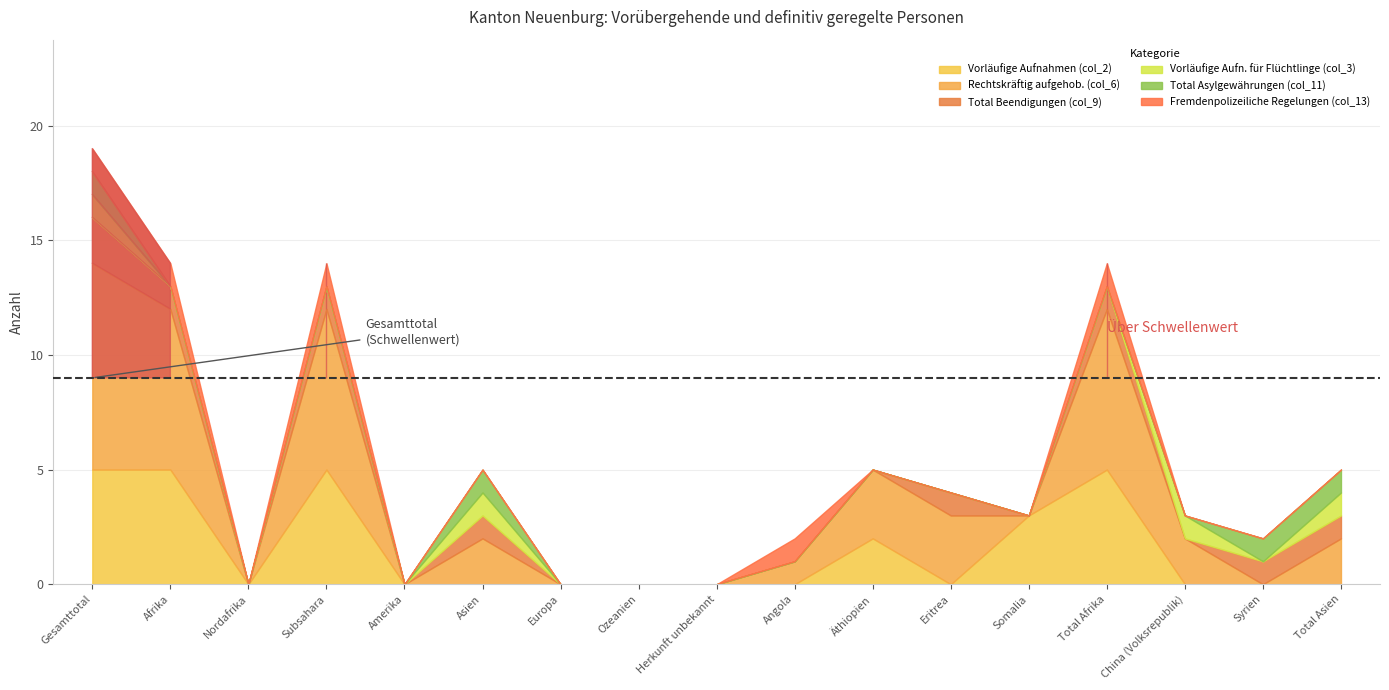

True or false: Rechtskräftig aufgehob. (col_6) has more than 1 interior local peaks.

True